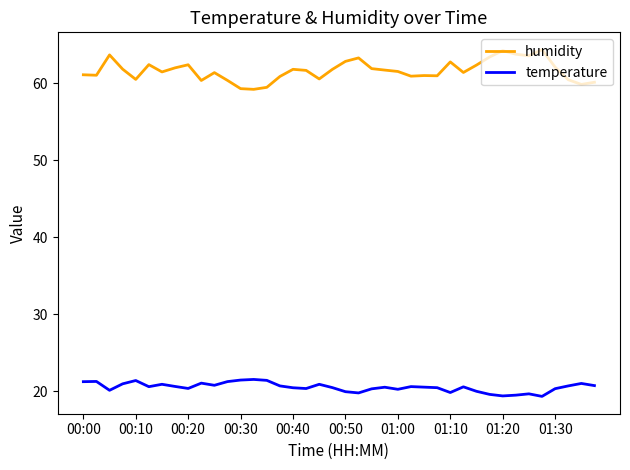

Rank the series by their average value, from lowest to highest.

temperature, humidity